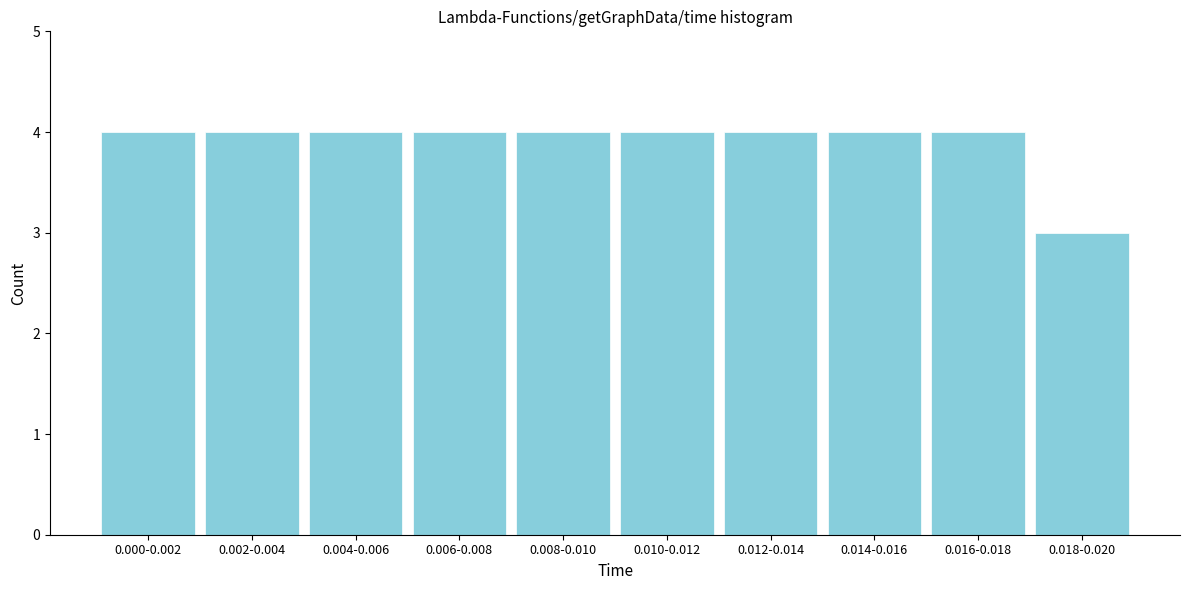

Reading left to right, transcribe all the data shown in this chart.

4	4	4	4	4	4	4	4	4	3